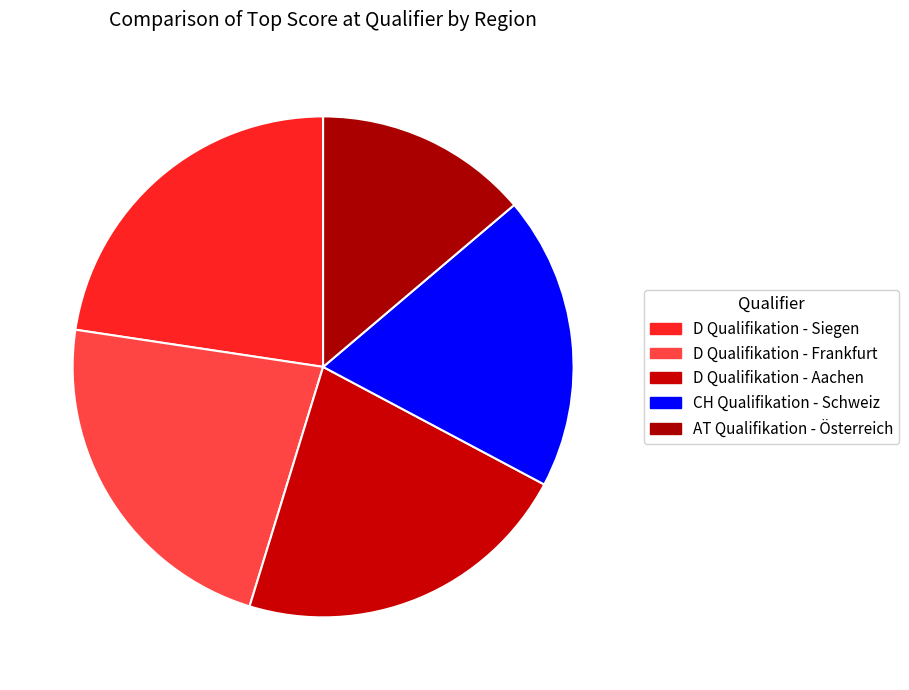

Which slice is the smallest?

AT Qualifikation - Österreich